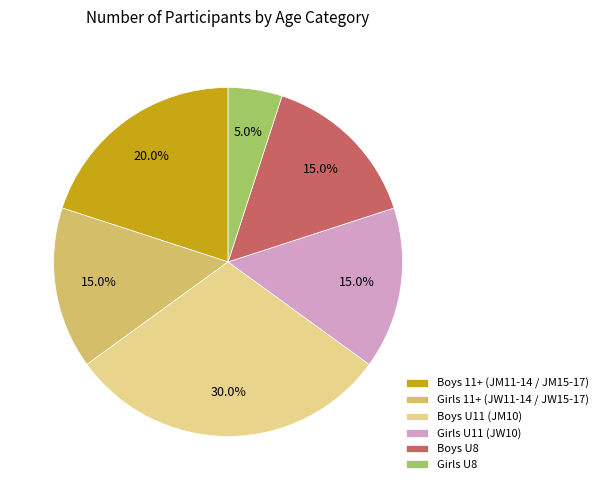

How many slices are in this pie chart?

6